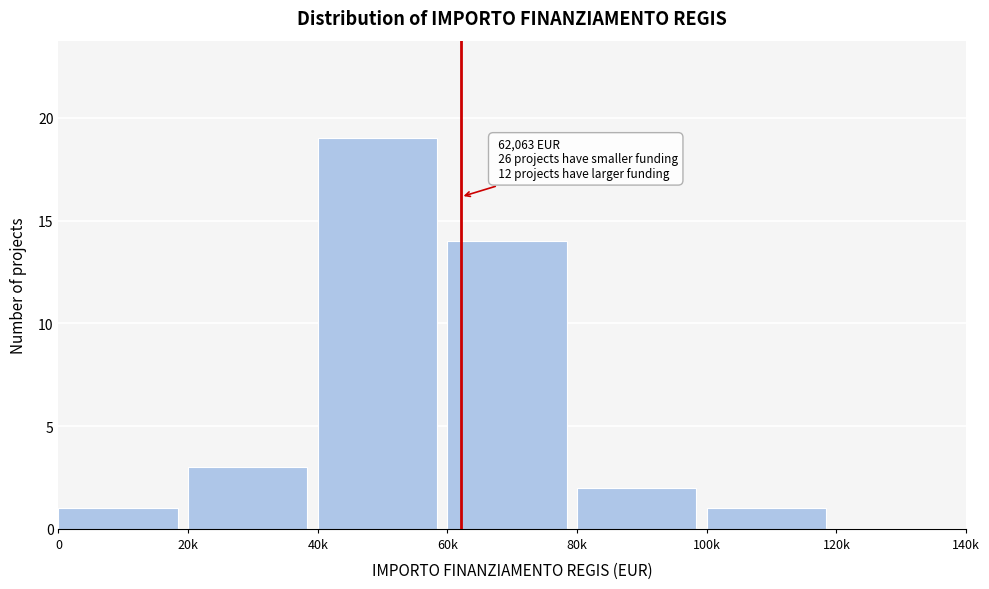

Reading left to right, list all the values displayed in this chart.

0=1	20k=3	40k=19	60k=14	80k=2	100k=1	120k=0